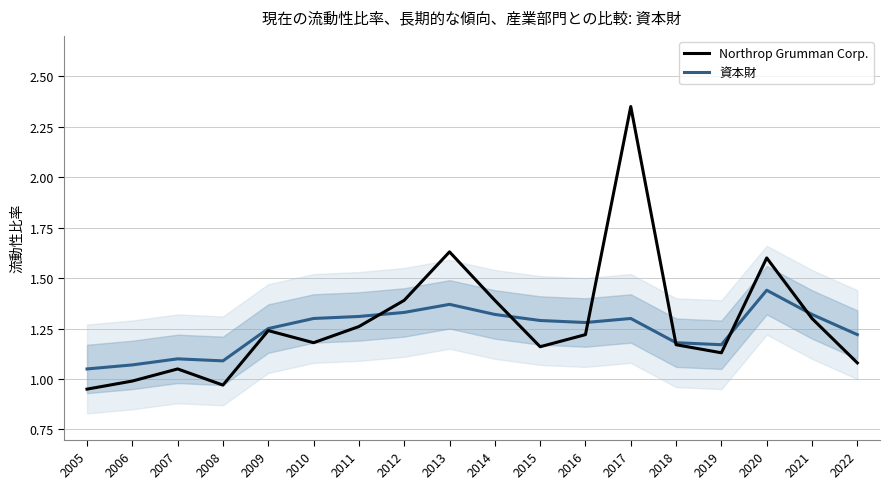

Does the chart display data point markers on the line(s)?

No